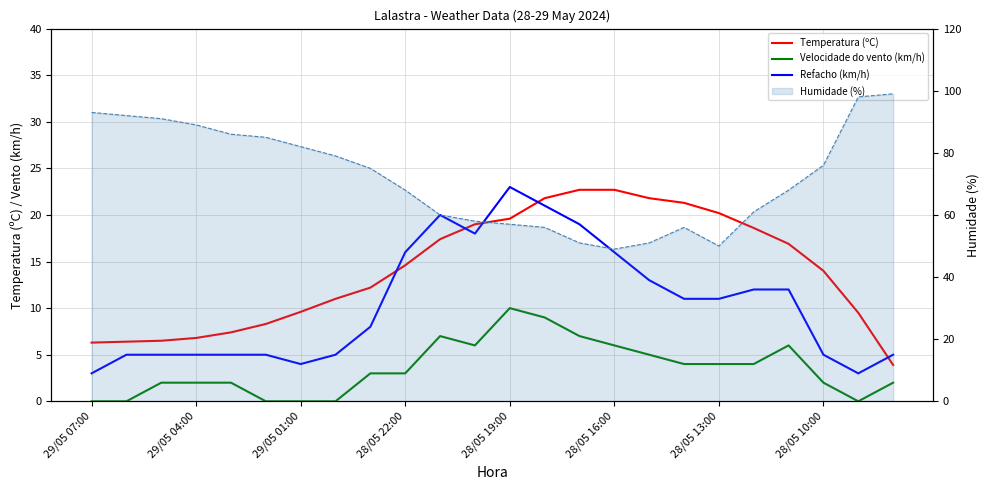

How many distinct data groups are displayed?

4